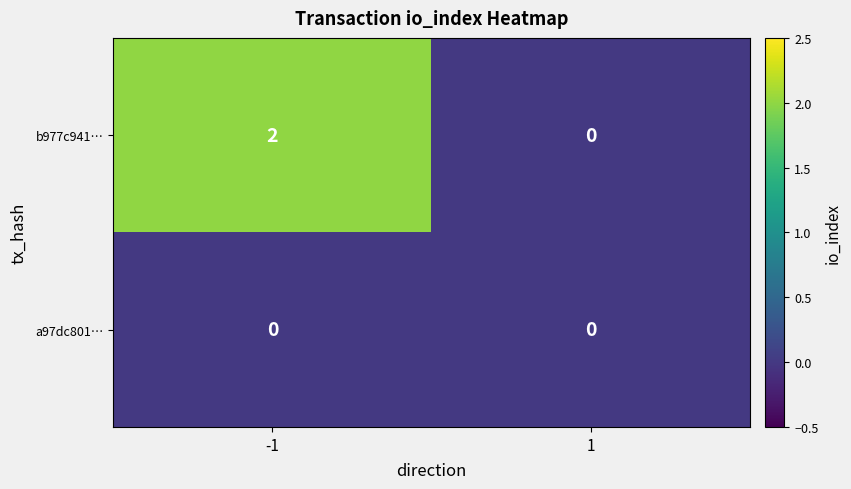

The value of b977c941… at 1 is 0. True or false?

True